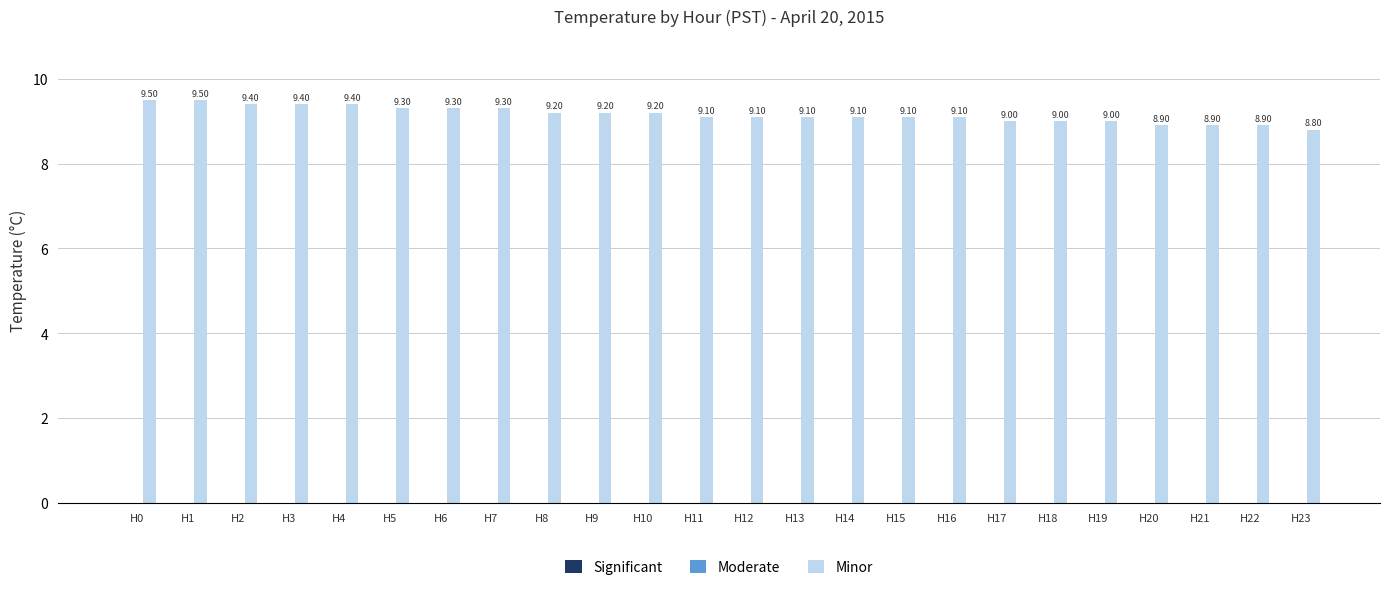

Which has a higher value, H15 or H21?

H15